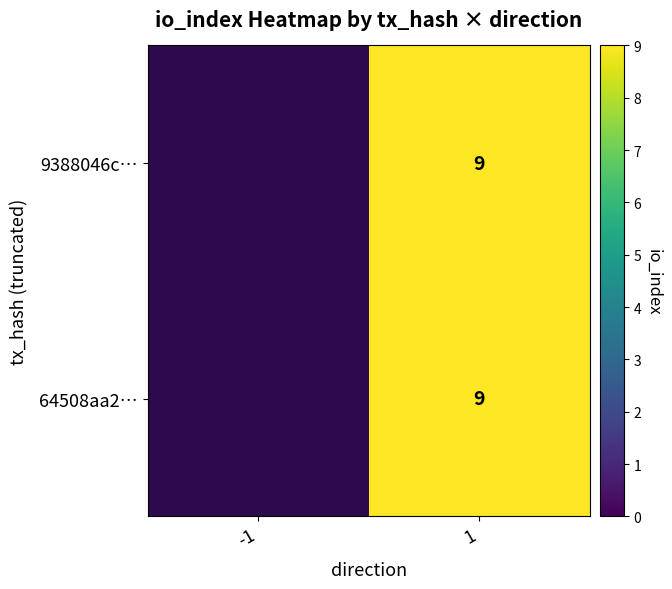

The 9388046c… series shows 9 at 1. True or false?

True